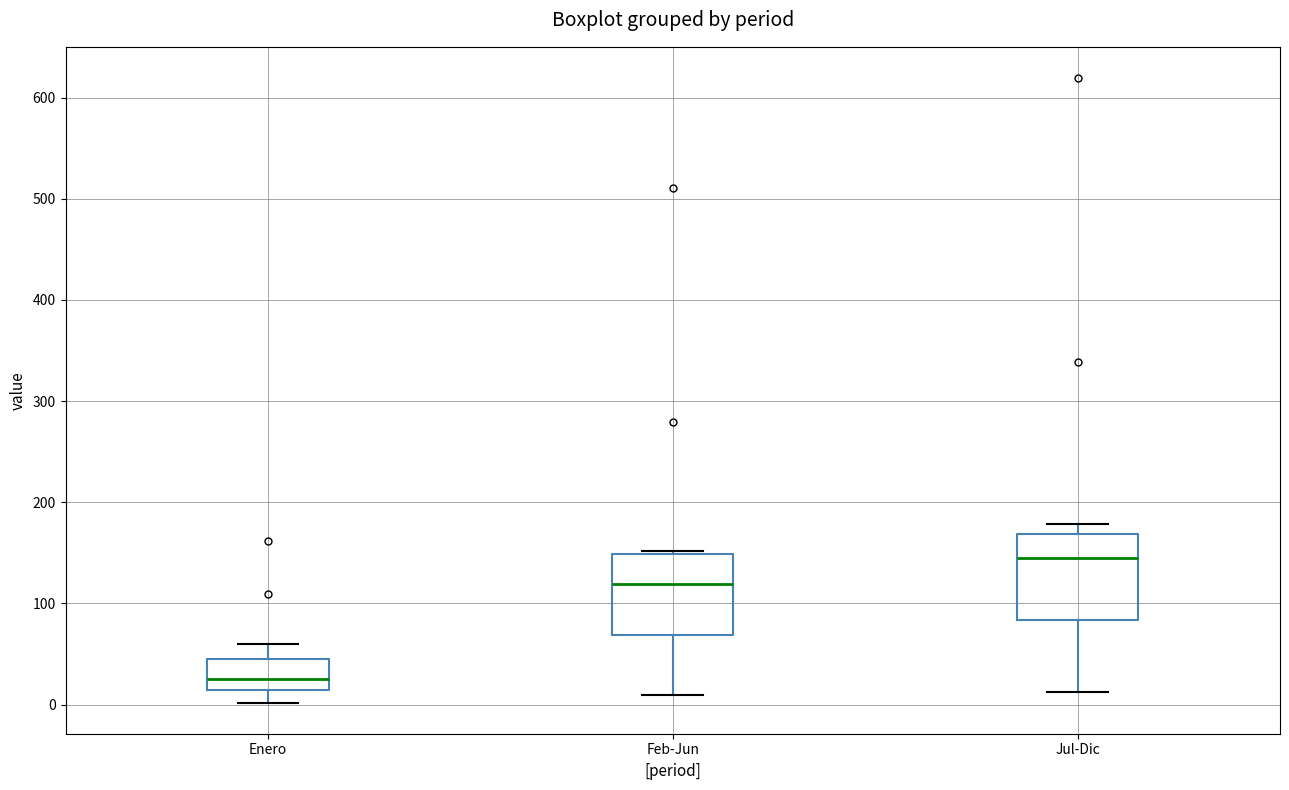

Reading left to right, read every box against the y-axis: the position of its median line, the range the box covers, and the ends of its whiskers. The values are not printed on the chart, so give them approximately, as read against the axis.

Enero: median 30, box 10 to 50, whiskers 0 to 60
Feb-Jun: median 120, box 70 to 150, whiskers 10 to 150
Jul-Dic: median 150, box 80 to 170, whiskers 10 to 180